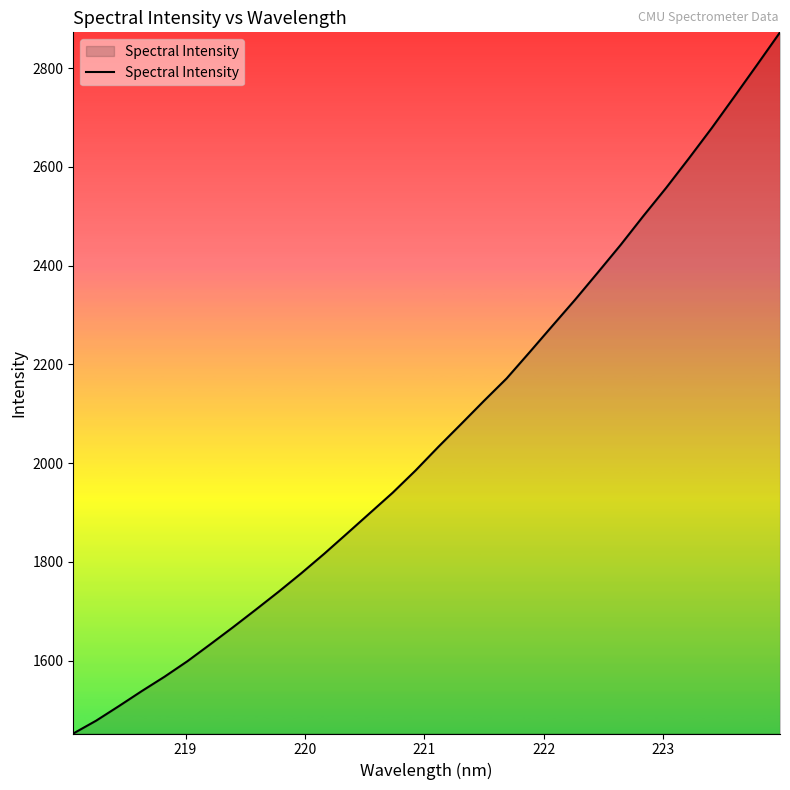

What is the smallest value displayed?

1452.6